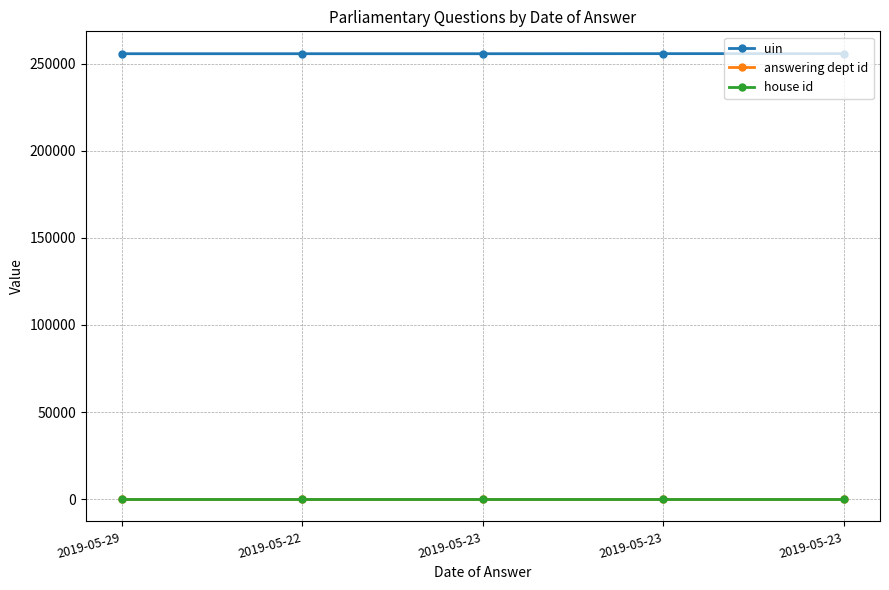

What is the label of the 2nd point from the right?

2019-05-23